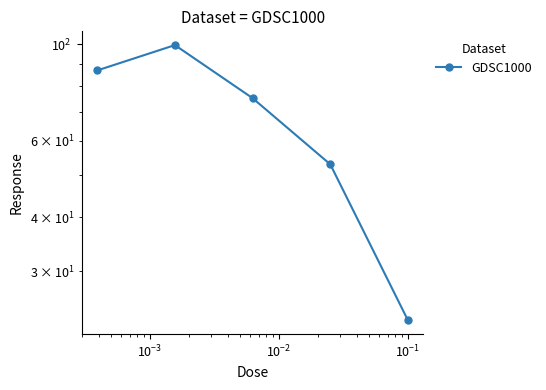

How many series are shown in this chart?

1